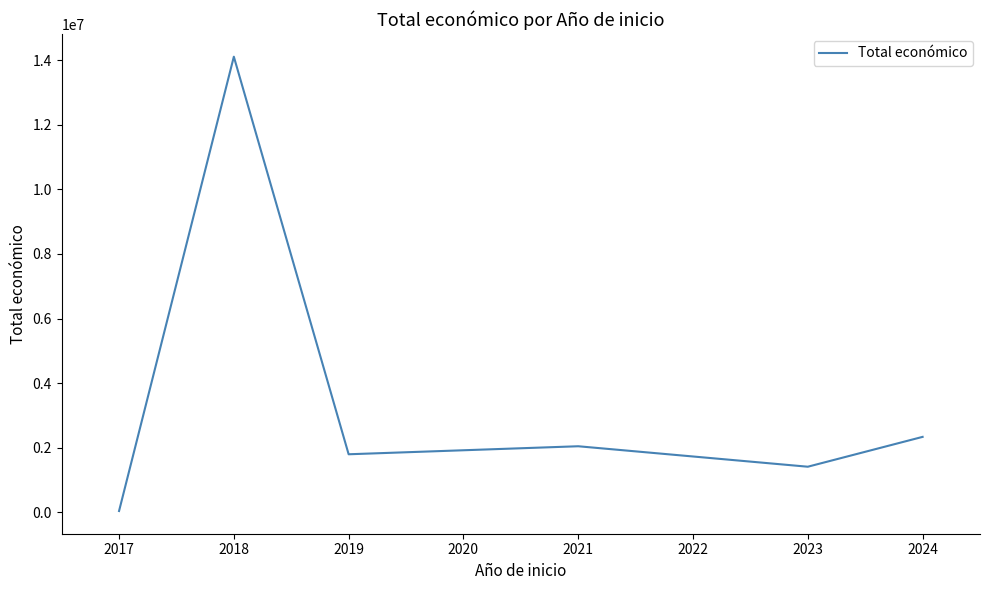

Which label corresponds to the largest value in the chart?

2018